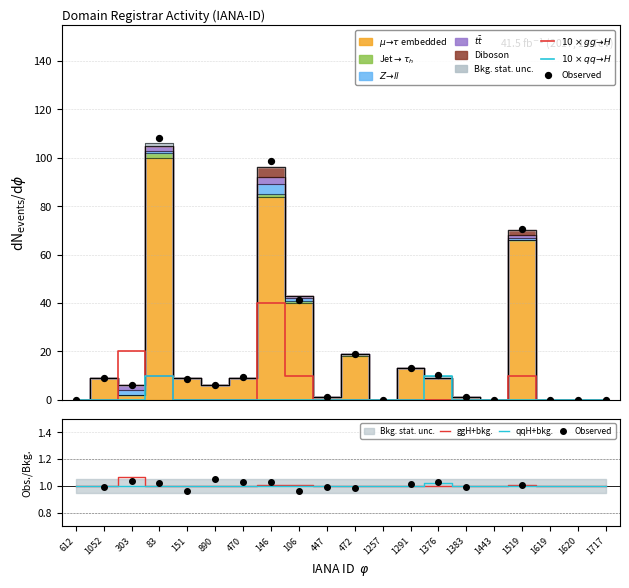

At which label does ggH+bkg. reach its peak?

303